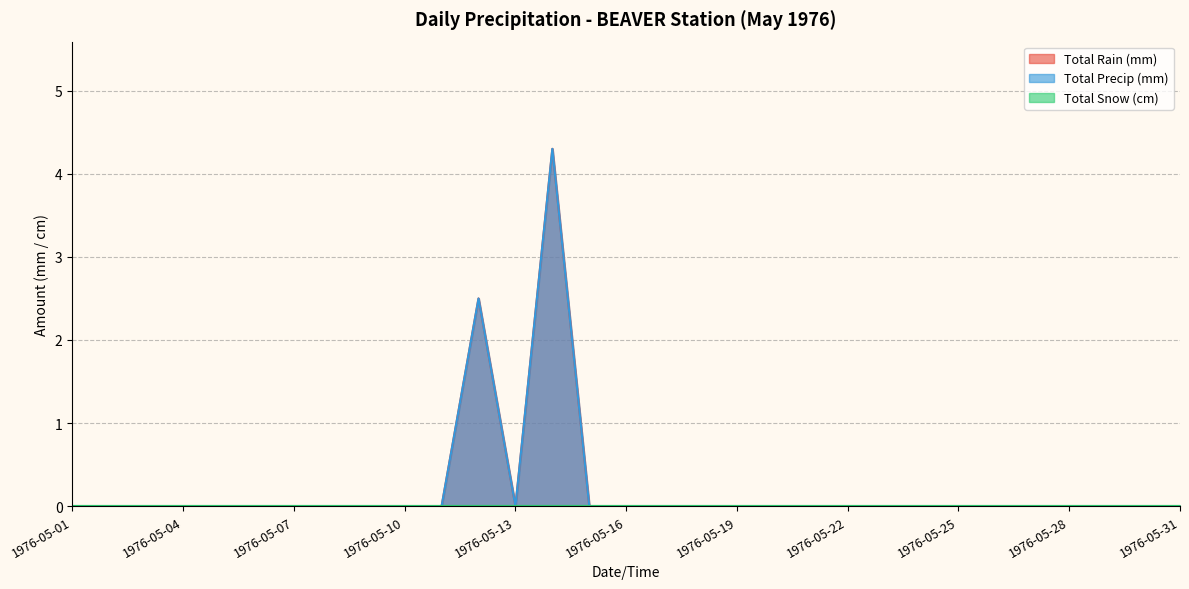

How many positive values does the Total Precip (mm) series have?

2